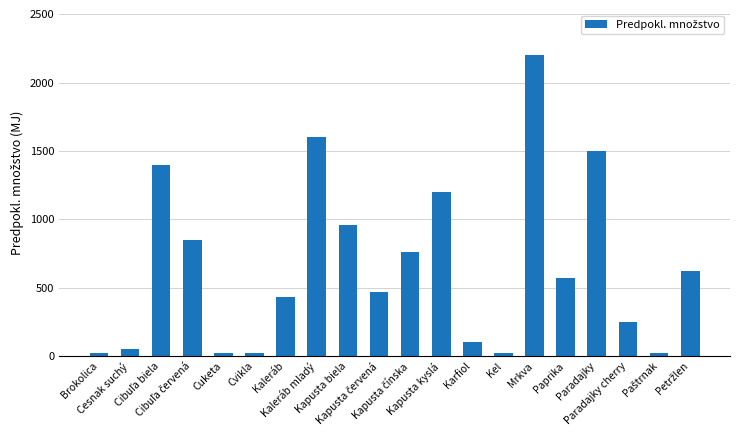

What is the sum of all values?

13065